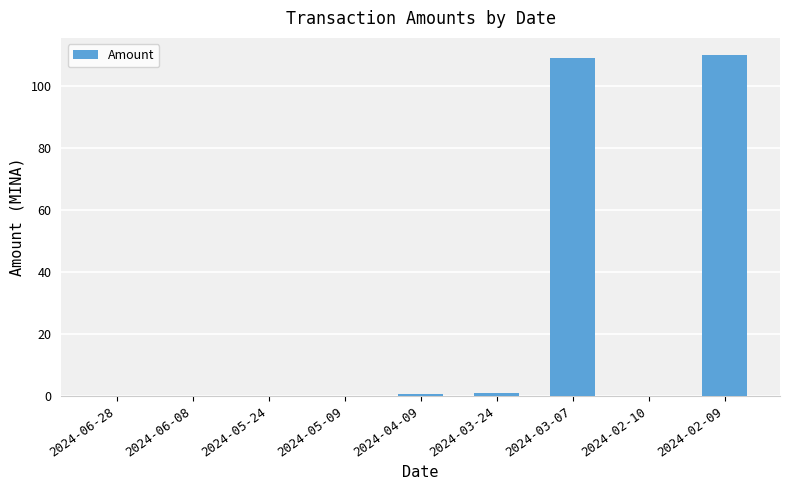

What is the greatest value displayed?

110.0